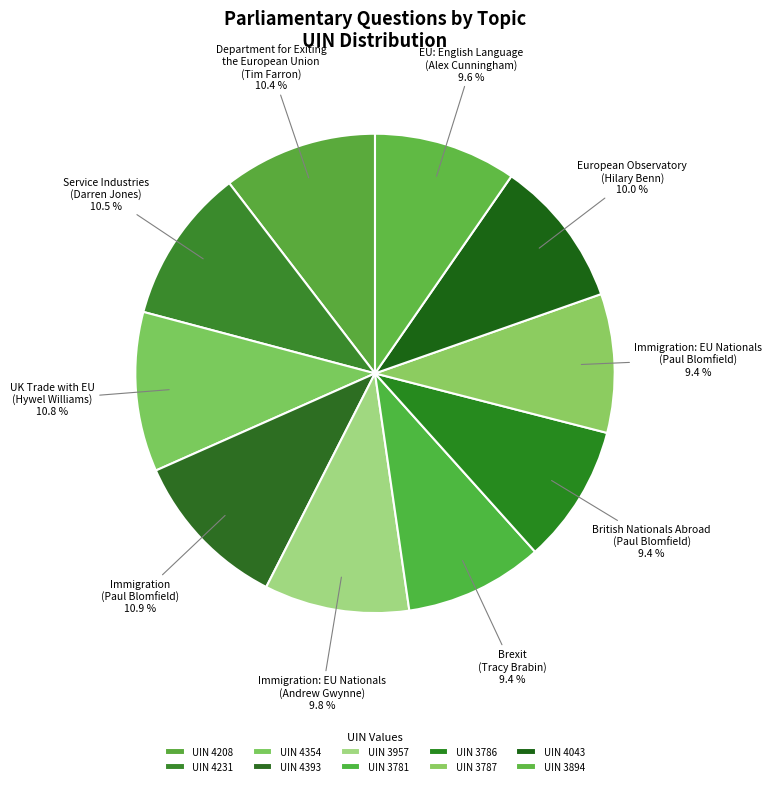

How many slices are in this pie chart?

10